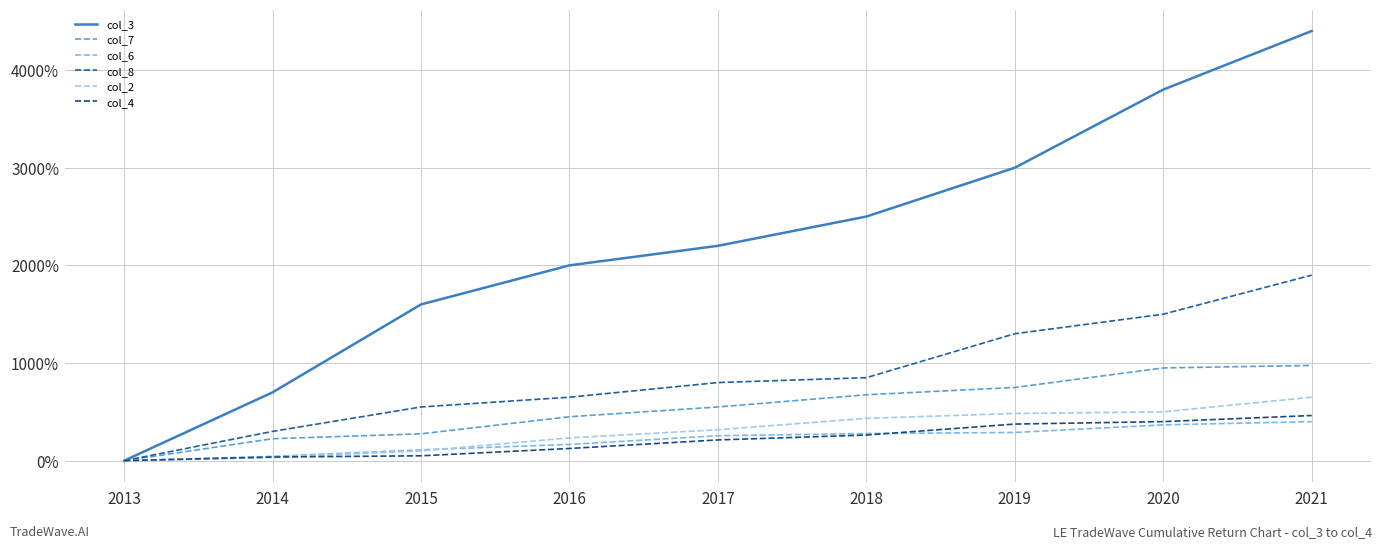

Does the chart display data point markers on the line(s)?

No